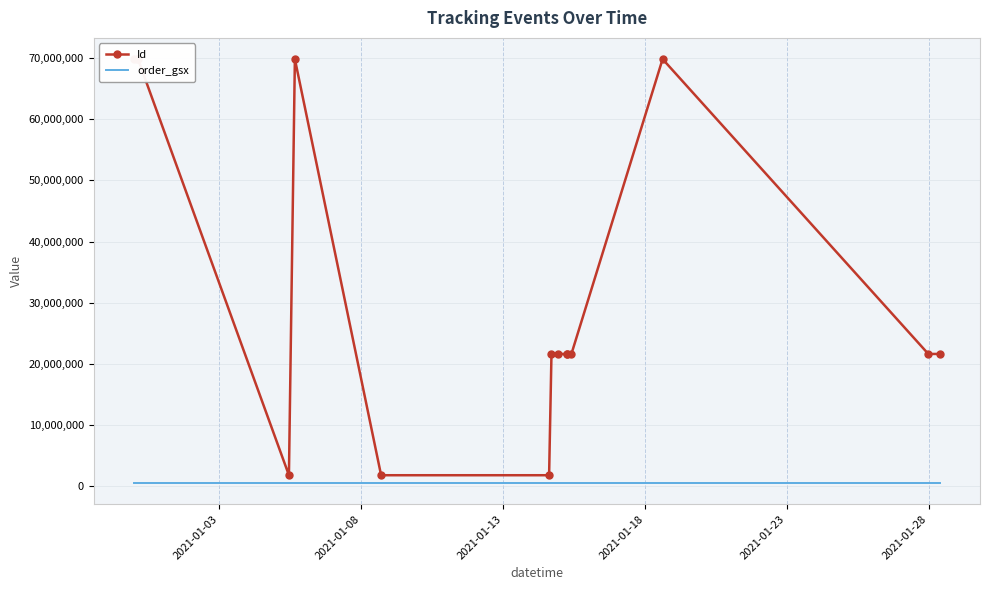

Reading left to right, what are all the values shown in this chart?

Id: 69854853	69854855	69854854	1779100	69854851	1779099	1779098	21619072	21619073	21619074	21619075	21619078	69854852	21619077	21619076
order_gsx: 498282	498282	498282	498282	498282	498282	498282	498282	498282	498282	498282	498282	498282	498282	498282